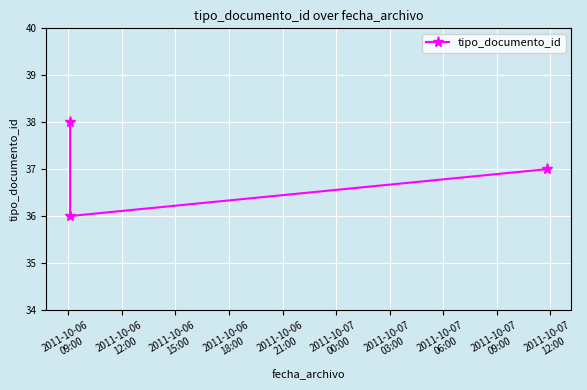

At which label does the data first exceed 37?

2011-10-06
09:00